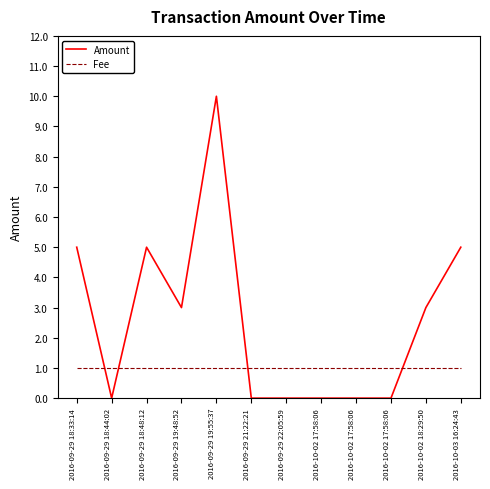

In Amount, how many points are higher than both neighbors (excluding endpoints)?

2